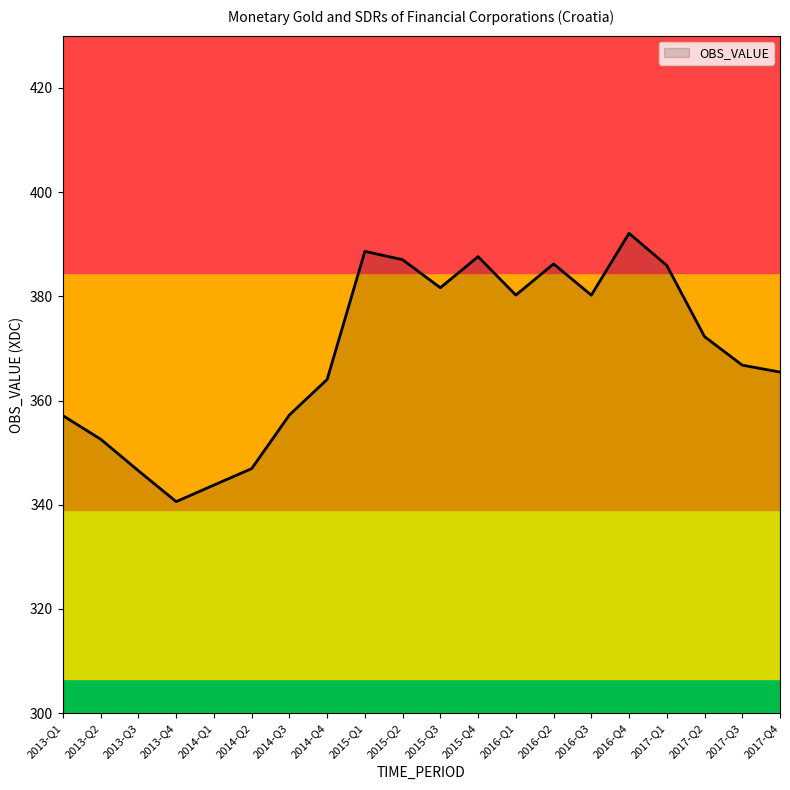

What is the difference between the second highest and second lowest values?

44.8